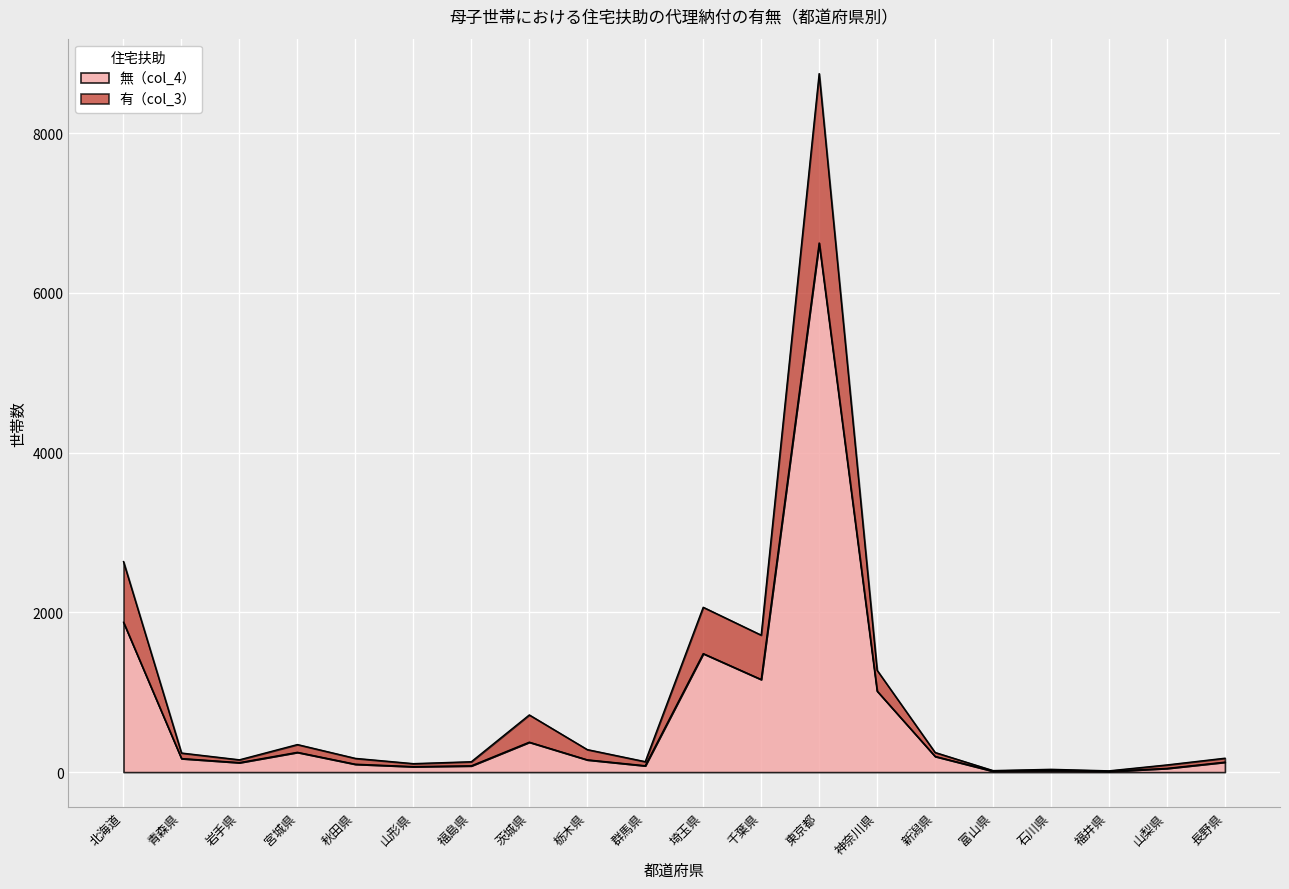

Reading left to right, what are all the values shown in this chart?

無（col_4）: 1876	170	119	248	99	69	79	375	154	80	1484	1160	6625	1015	197	12	20	9	47	125
有（col_3）: 2636	239	154	345	172	106	130	716	282	131	2064	1715	8746	1275	246	19	35	16	90	174